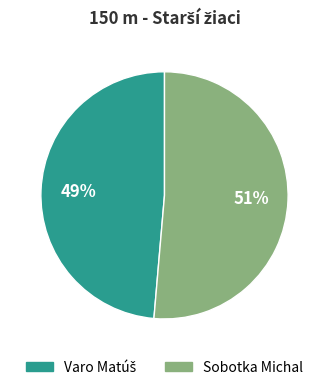

How many slices are in this pie chart?

2